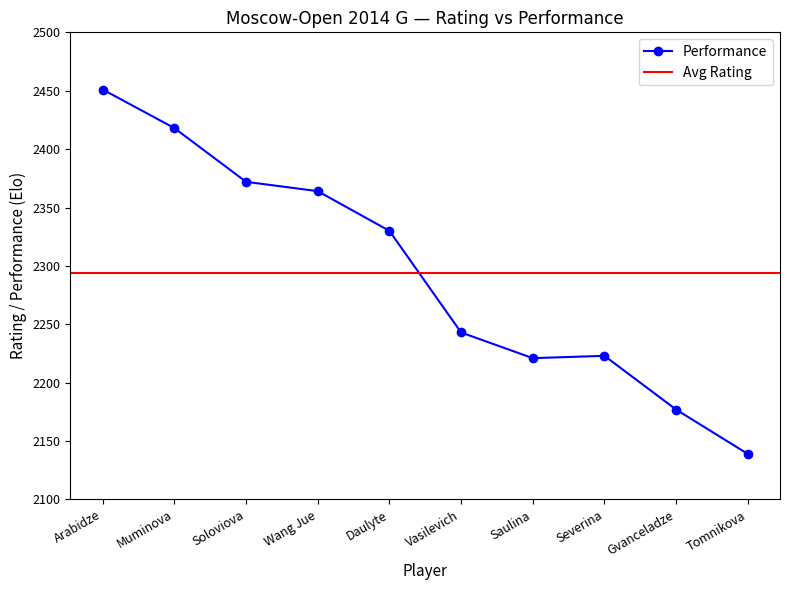

Reading right to left, what are all the values shown in this chart?

2139	2177	2223	2221	2243	2330	2364	2372	2418	2451